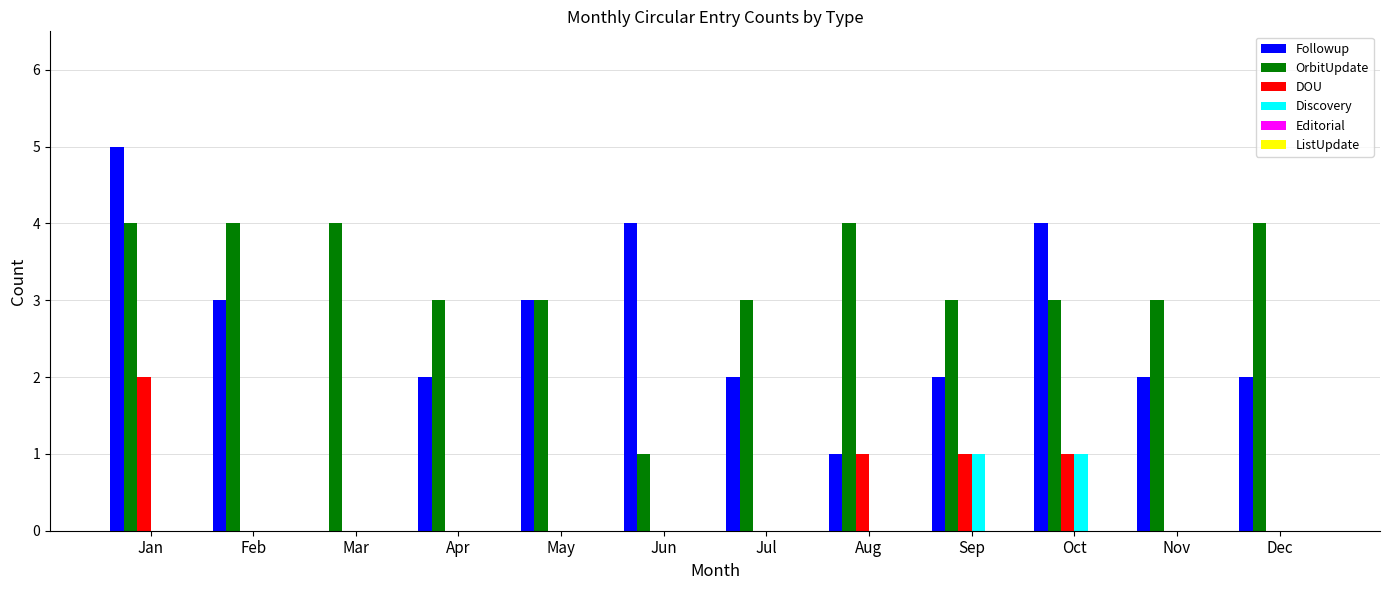

Which series has the largest total across all categories?

OrbitUpdate